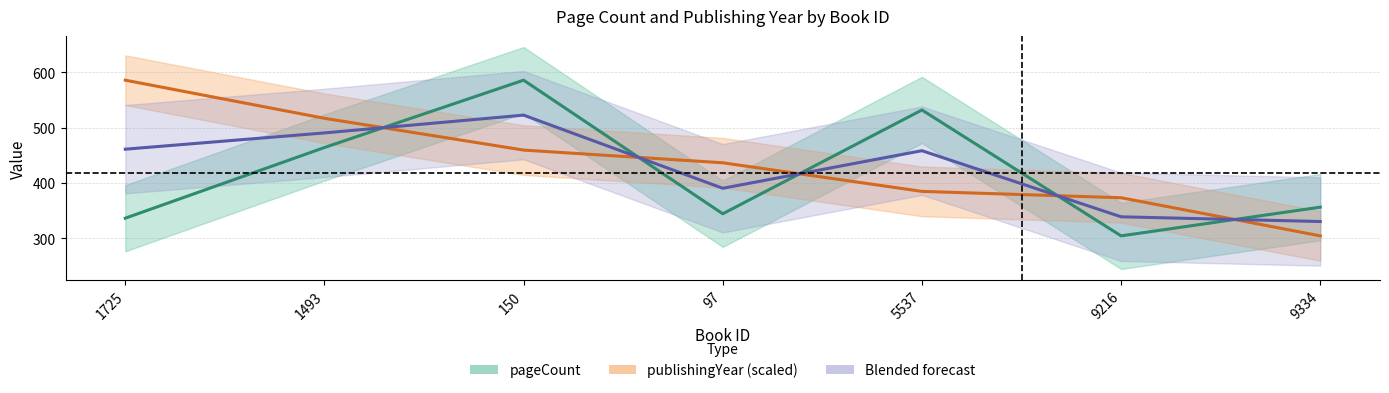

At 1725, list the series in order from smallest to largest.

pageCount, Blended forecast, publishingYear (scaled)